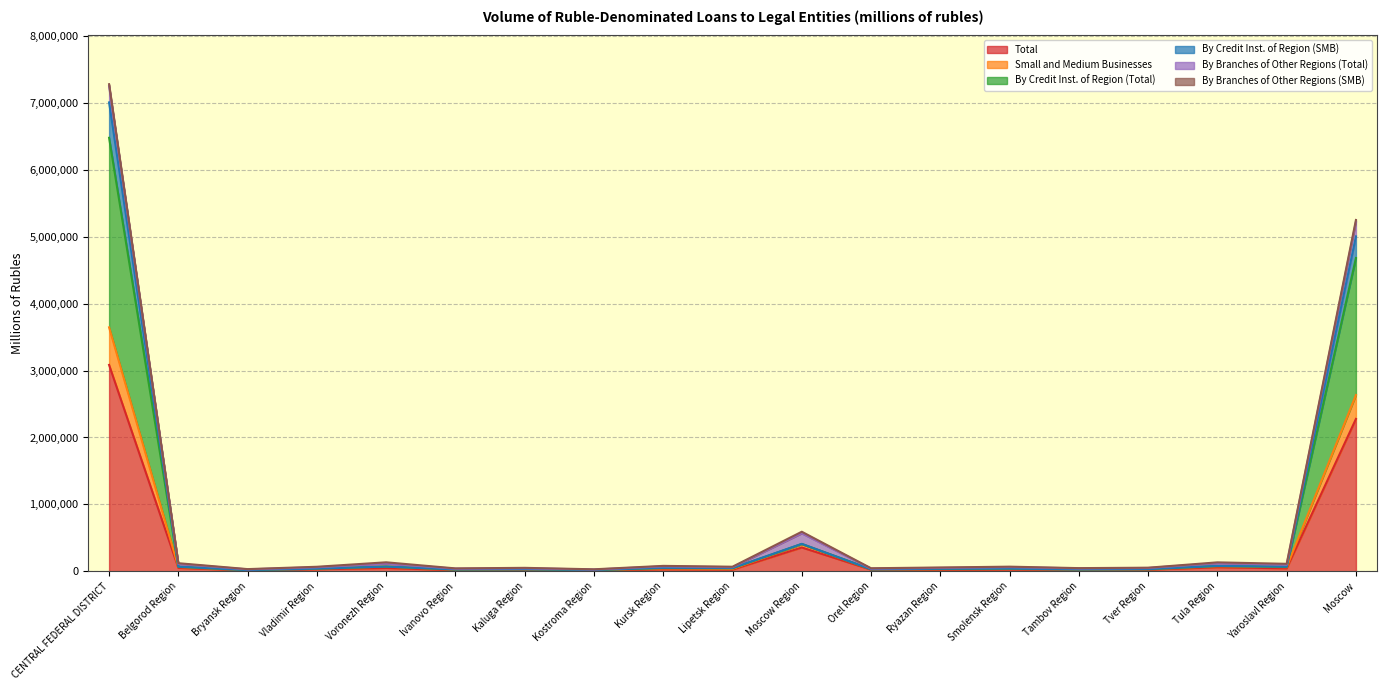

True or false: Total has a value of 665219 at Moscow.

False